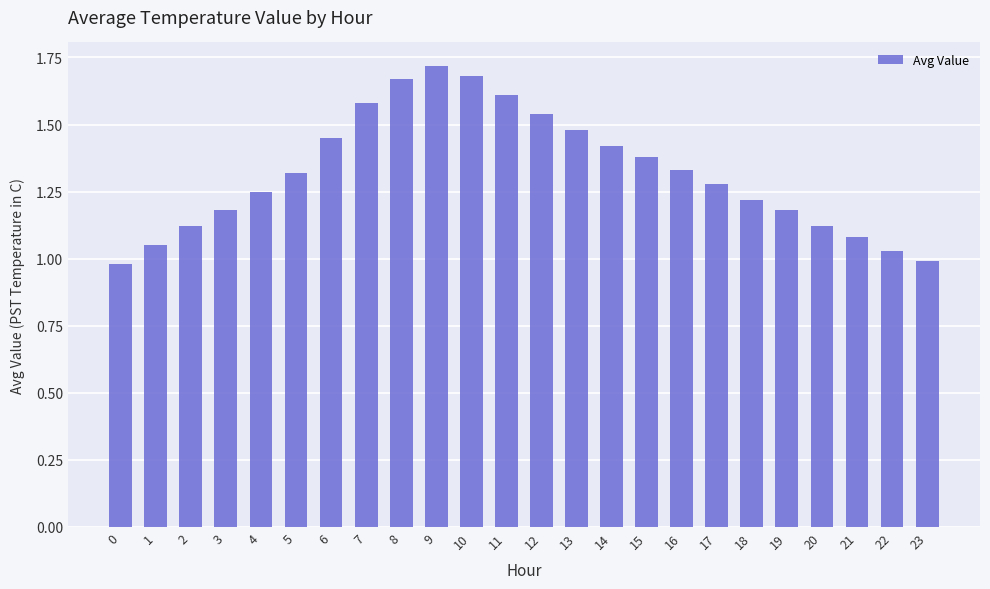

The value at 23 is 0.7. True or false?

False